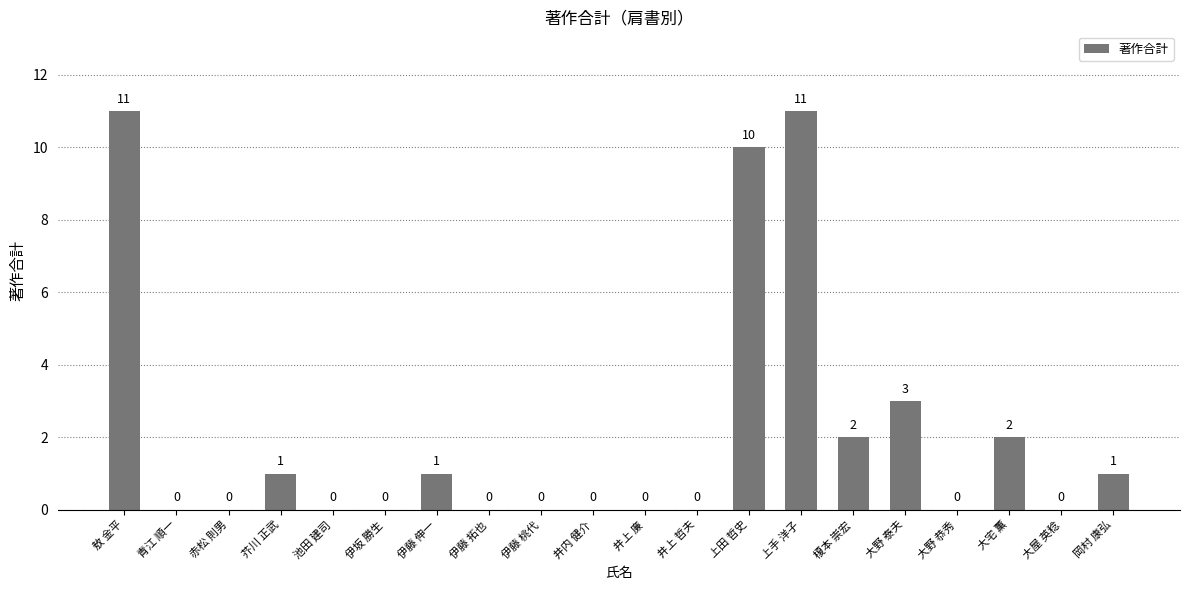

What is the sum of the values at 敖 金平 and 上手 洋子?

22